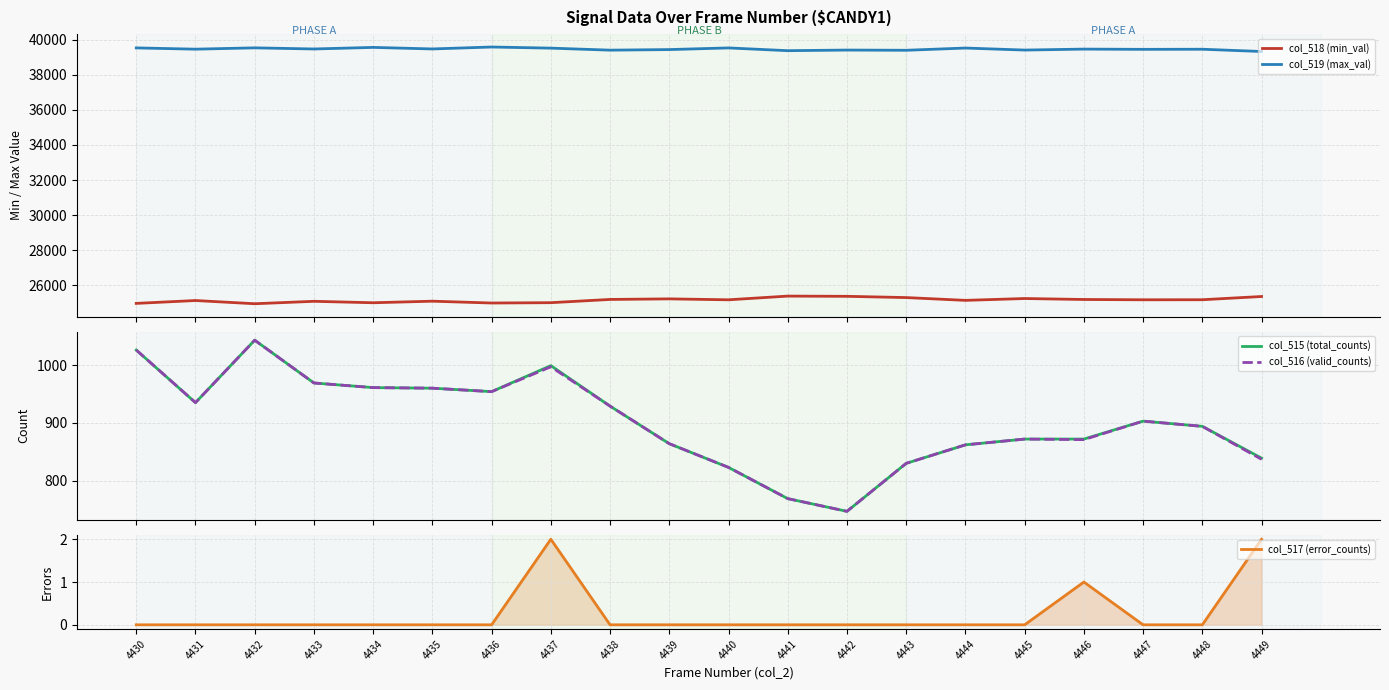

The value of col_518 (min_val) at 4441 is 25395. True or false?

True